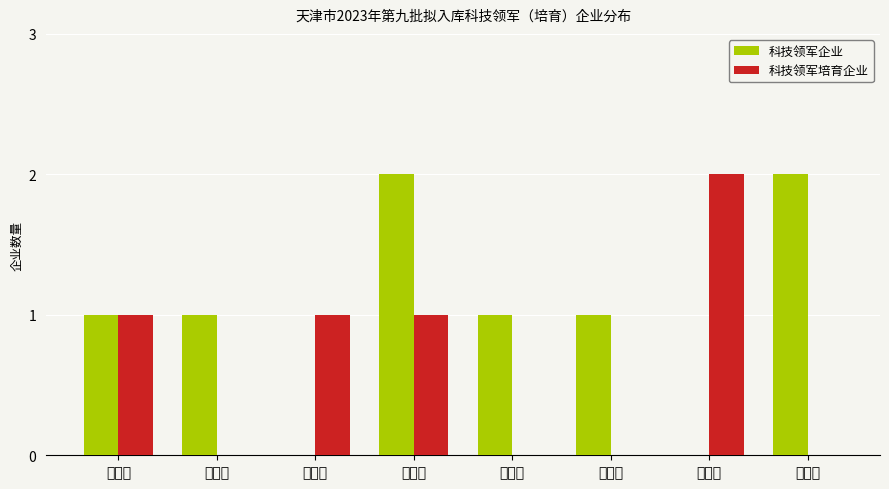

Reading left to right, list all the values displayed in this chart.

科技领军企业: 河东区=1	南开区=1	西青区=0	北辰区=2	宁河区=1	静海区=1	开发区=0	保税区=2
科技领军培育企业: 河东区=1	南开区=0	西青区=1	北辰区=1	宁河区=0	静海区=0	开发区=2	保税区=0